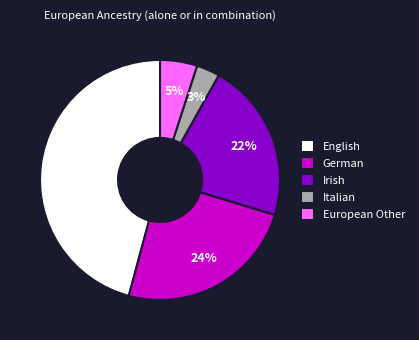

To the nearest percent, what is the difference between the European Other and English slice percentages?

41%